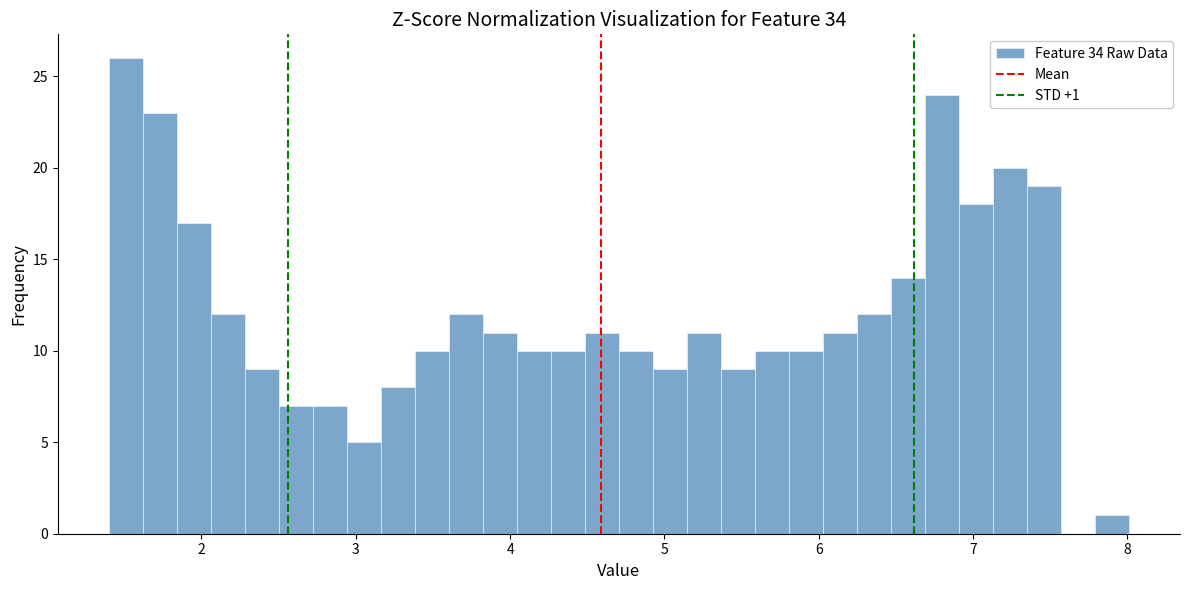

Read against the x-axis, roughly where is the centre of the tallest bar?

1.5